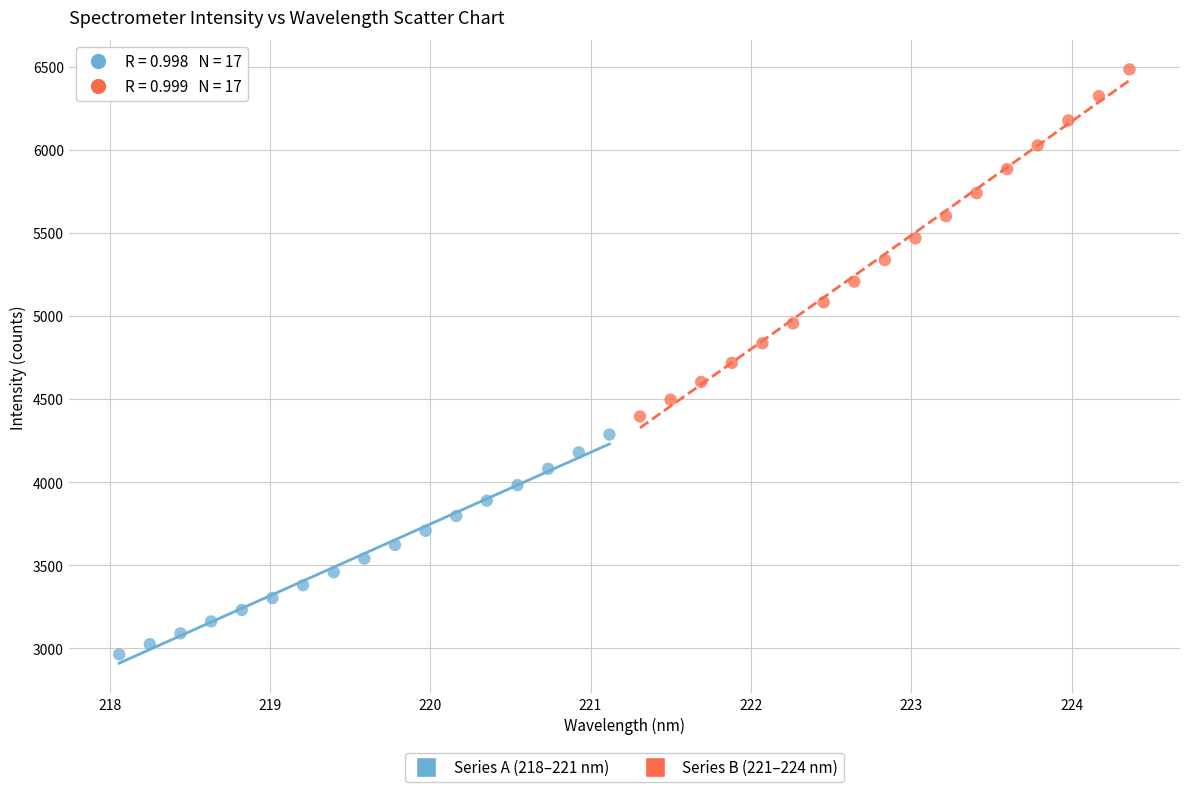

Which series has the largest Y range (max minus min)?

Series B (221–224 nm)